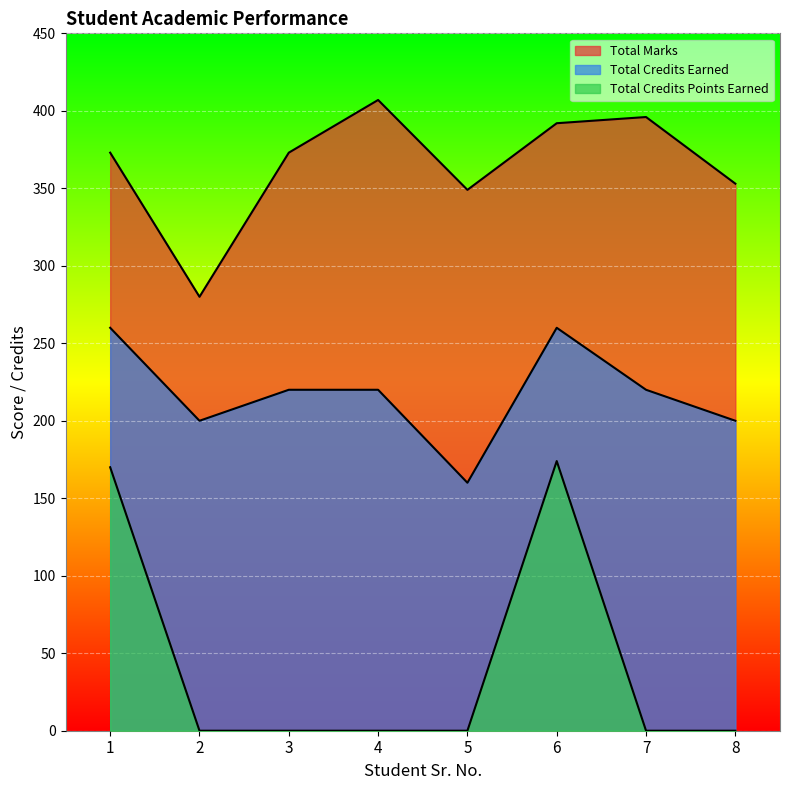

Where does the Total Marks series first go above 373?

4